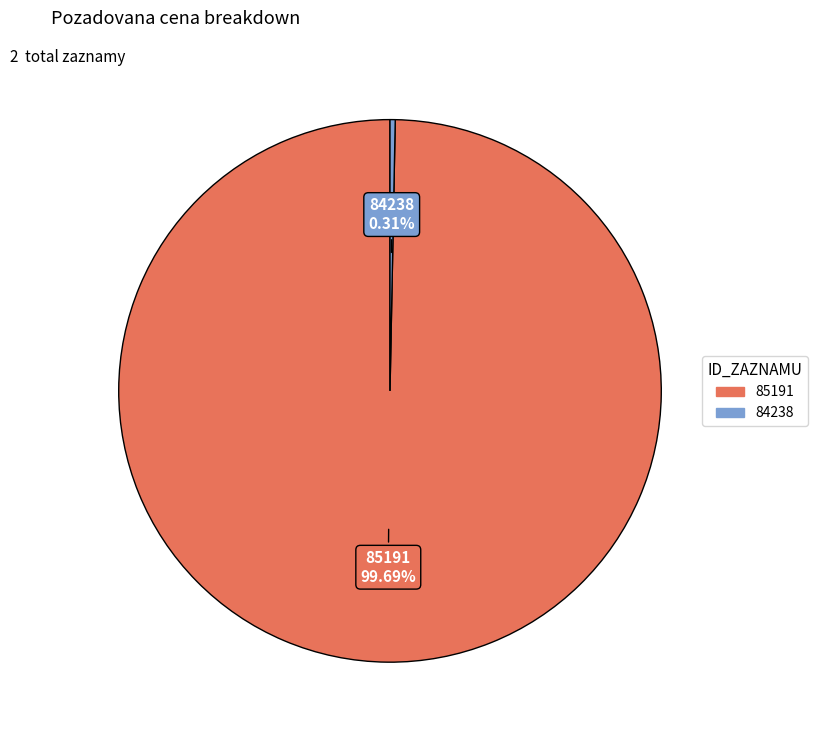

What is the majority slice?

85191